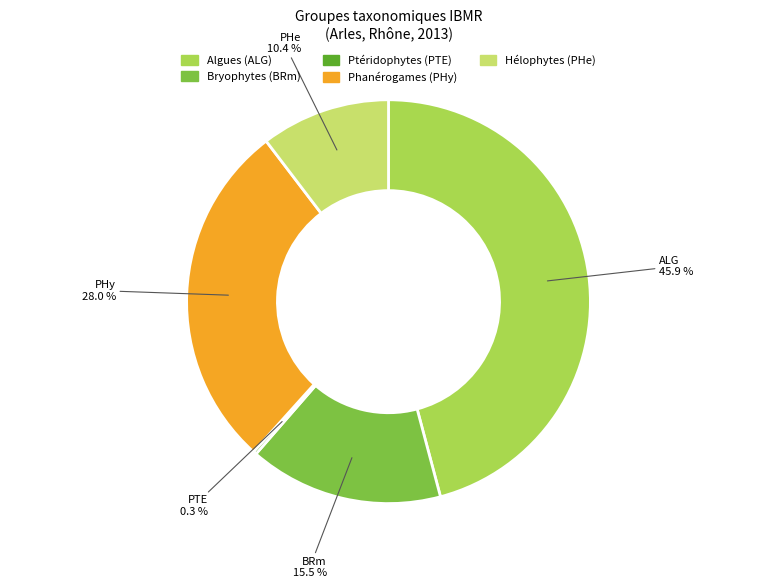

Does any single category account for the majority?

No